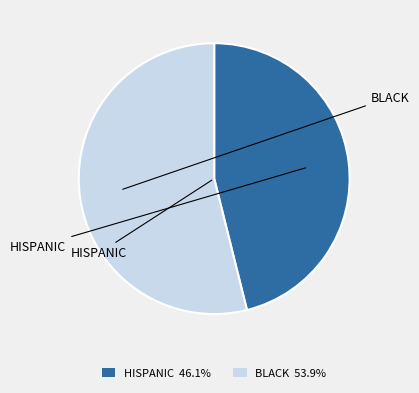

Is there a majority slice in this chart?

Yes